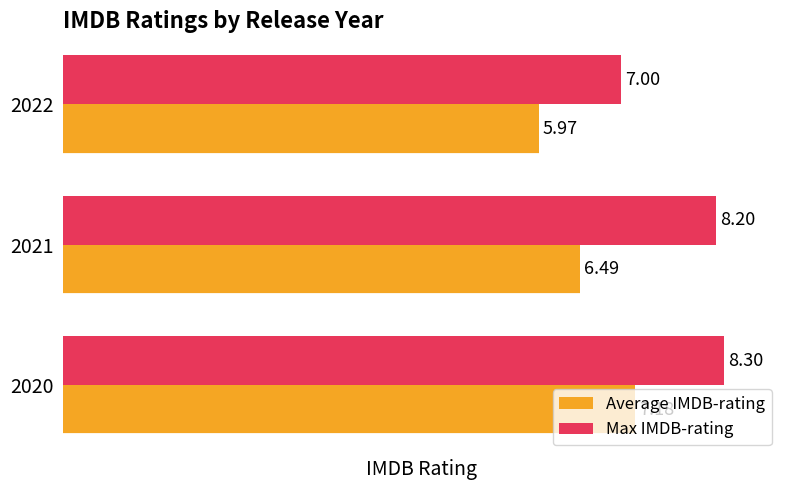

What is the difference between the maximum and minimum values in the Average IMDB-rating series?

1.2